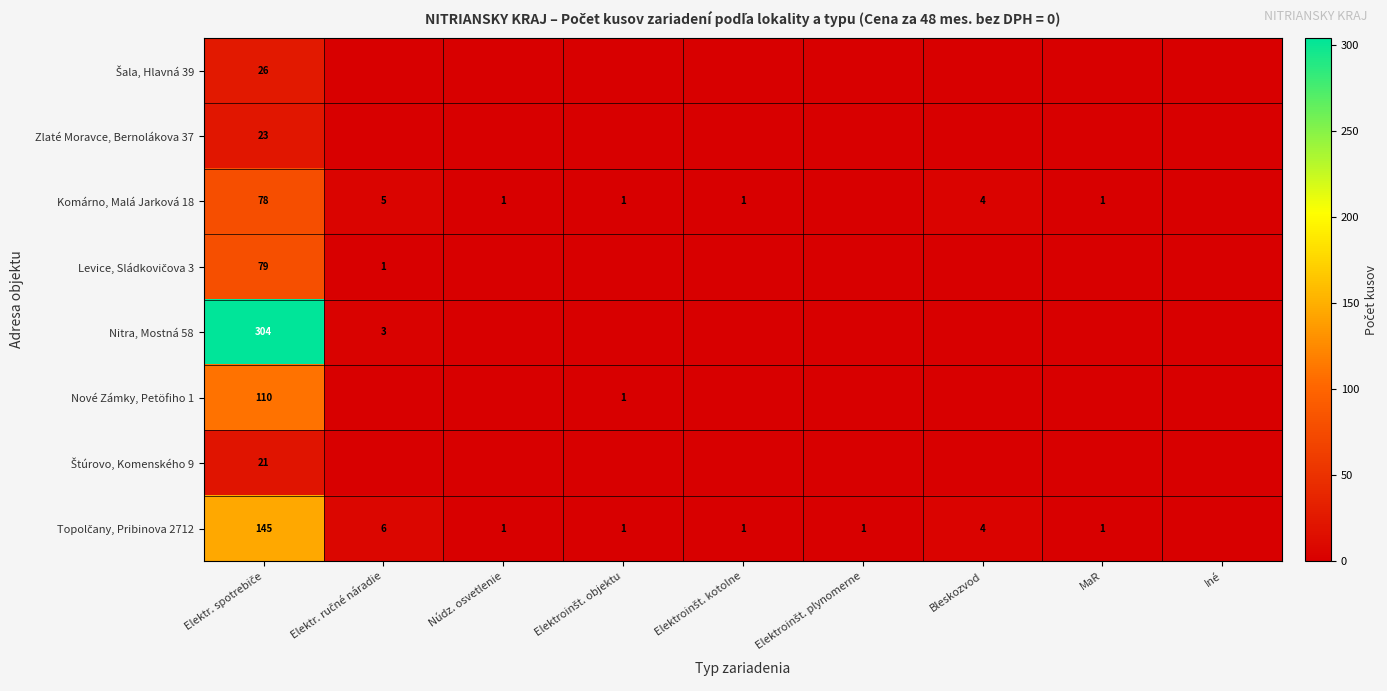

At which category is the sum across all series the highest?

Elektr. spotrebiče